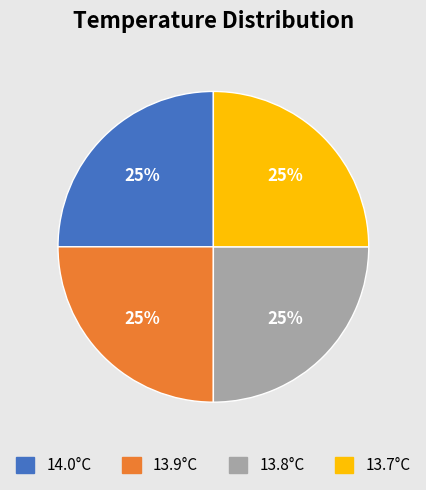

Approximately how many times larger is the value at 14.0°C compared to 13.7°C?

1.0